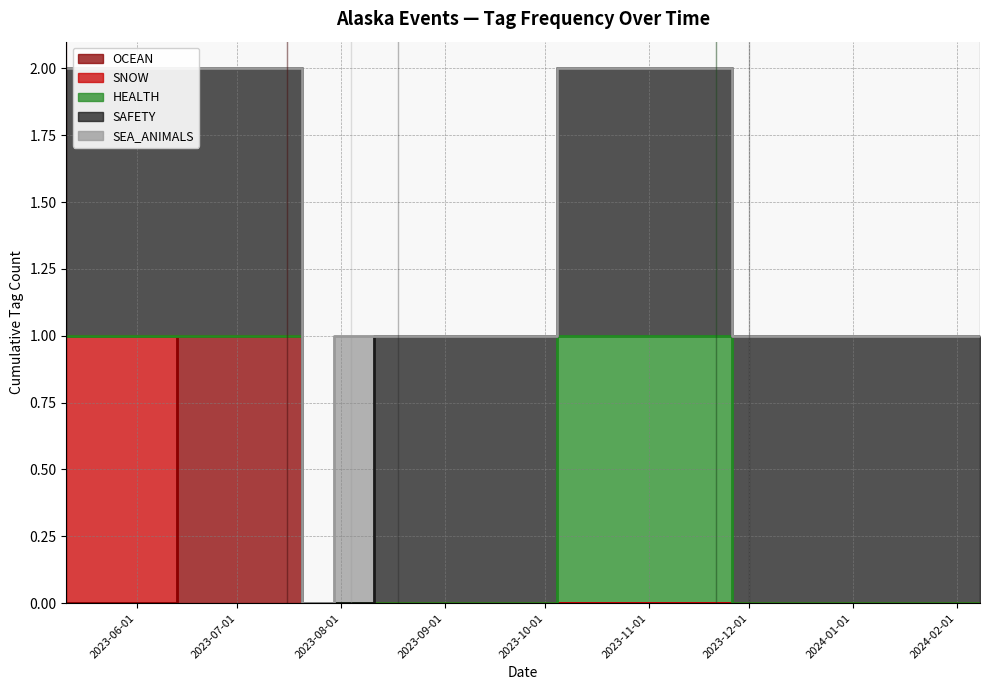

What is the approximate value of SAFETY at 2023-12-01?

1